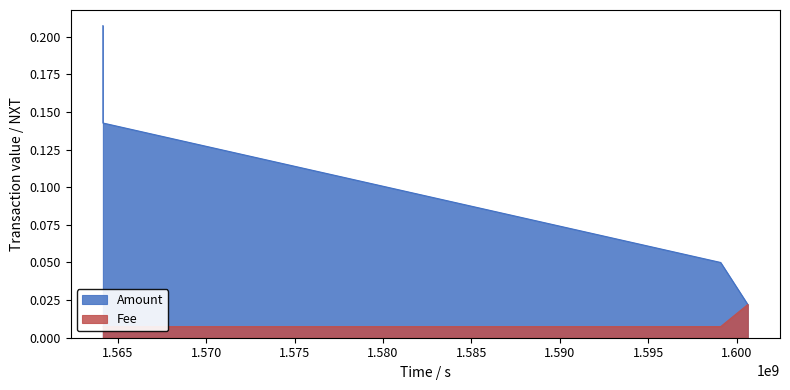

At which category is the sum across all series the highest?

2019-07-26 17:56:04